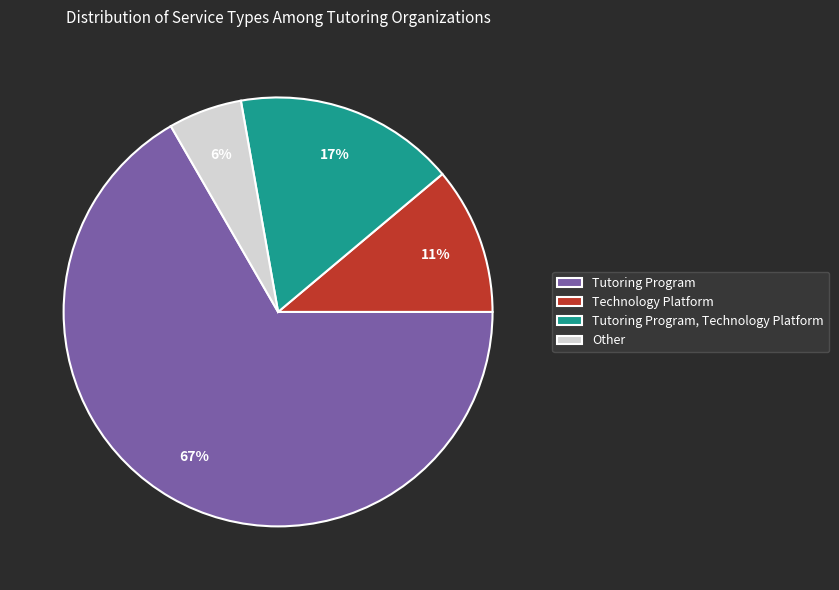

Does any single category account for the majority?

Yes